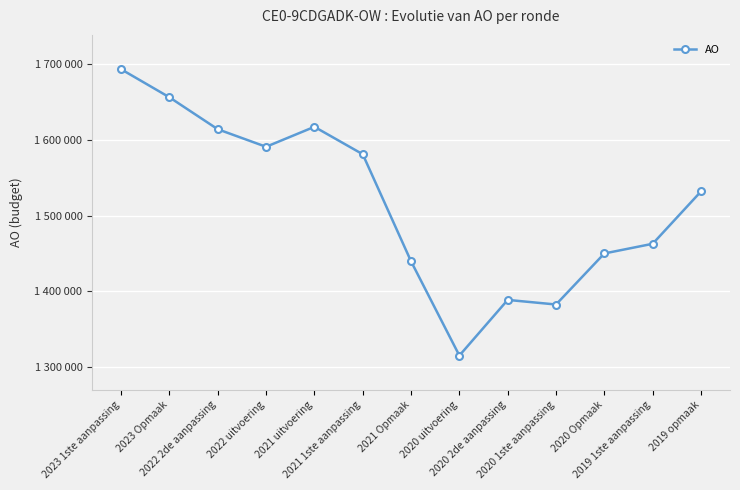

Does the chart have visible grid lines?

Yes